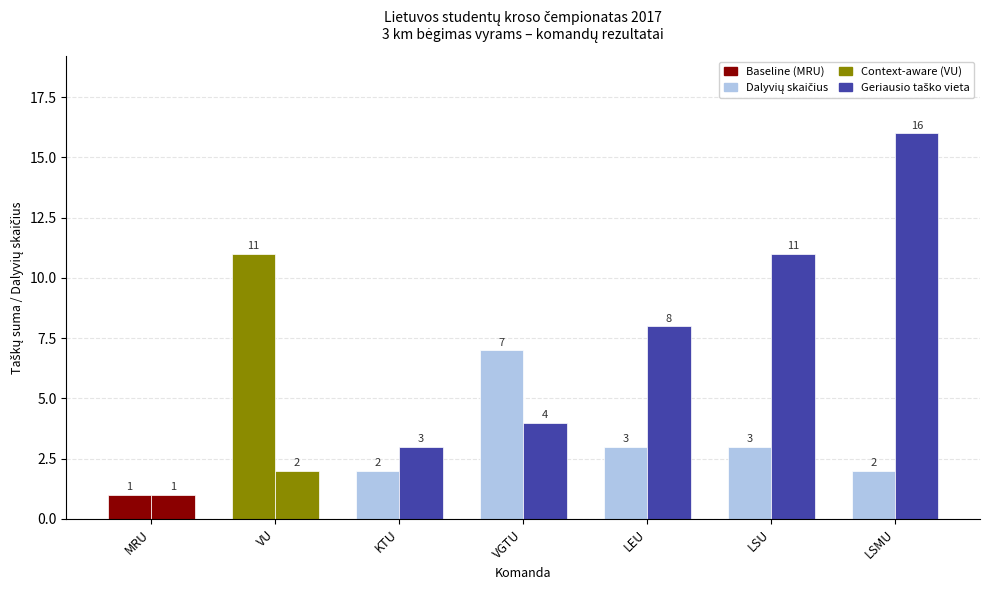

Rank the series by their average value, from highest to lowest.

Geriausio taško vieta, Dalyvių skaičius